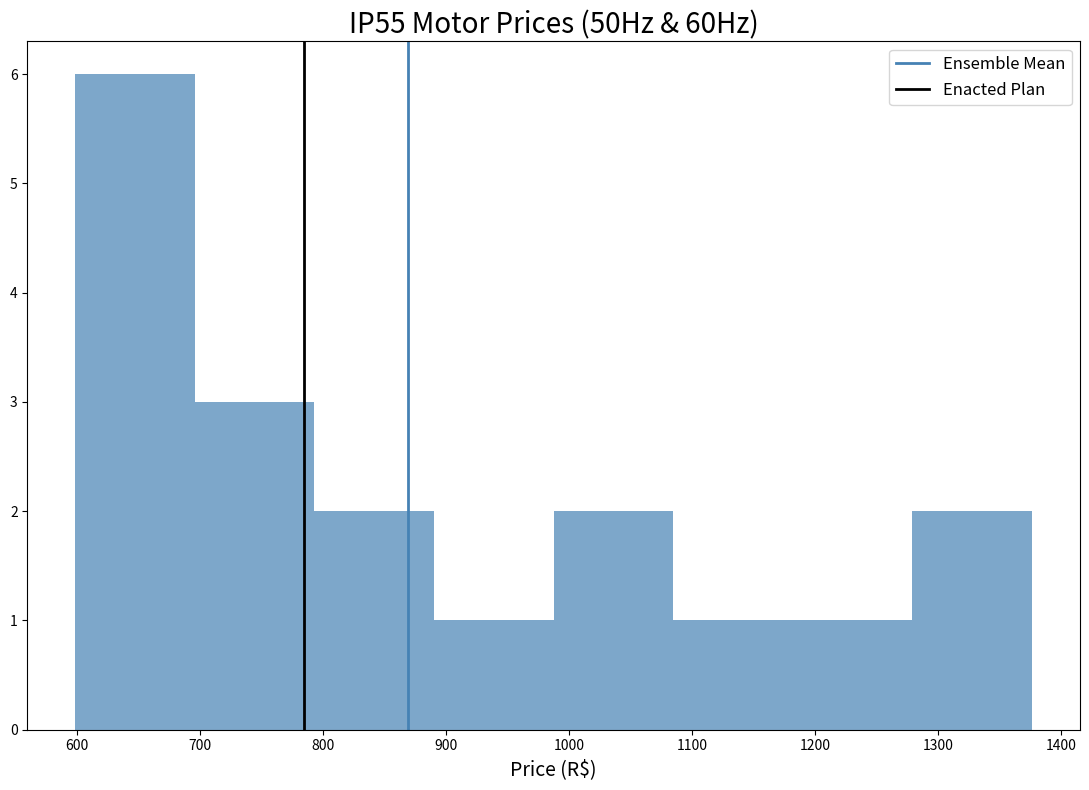

Reading left to right, list every bar in this chart as the range it spans on the x-axis followed by its height. Neither the bar edges nor the heights are printed on the chart, so give them approximately, as read against the axes.

600 to 700: 6
700 to 790: 3
790 to 890: 2
890 to 990: 1
990 to 1080: 2
1080 to 1180: 1
1180 to 1280: 1
1280 to 1380: 2